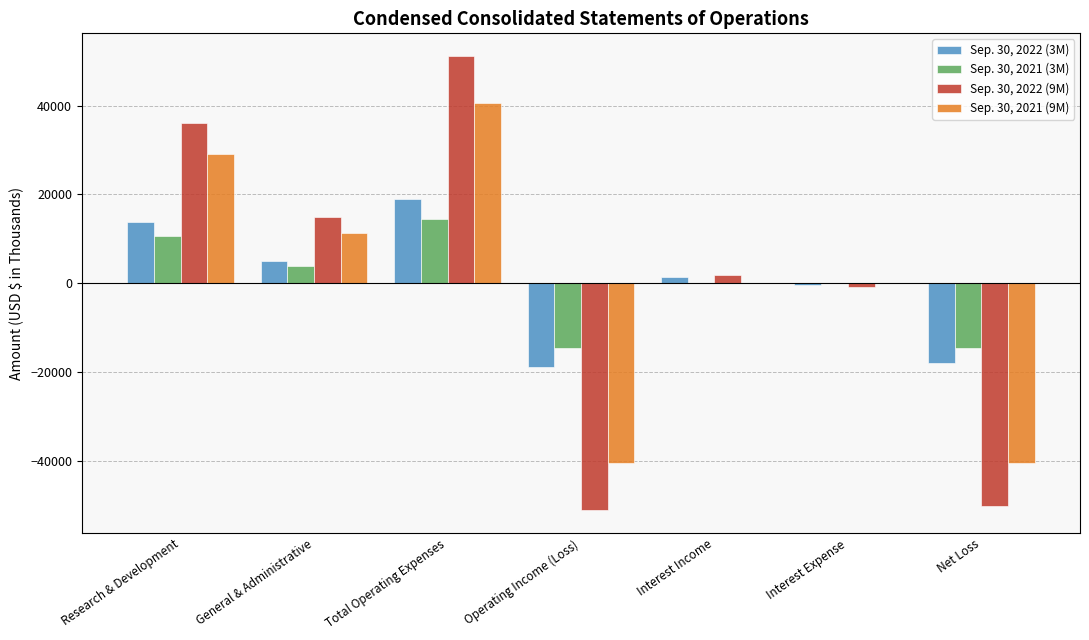

How many groups of bars are there?

7